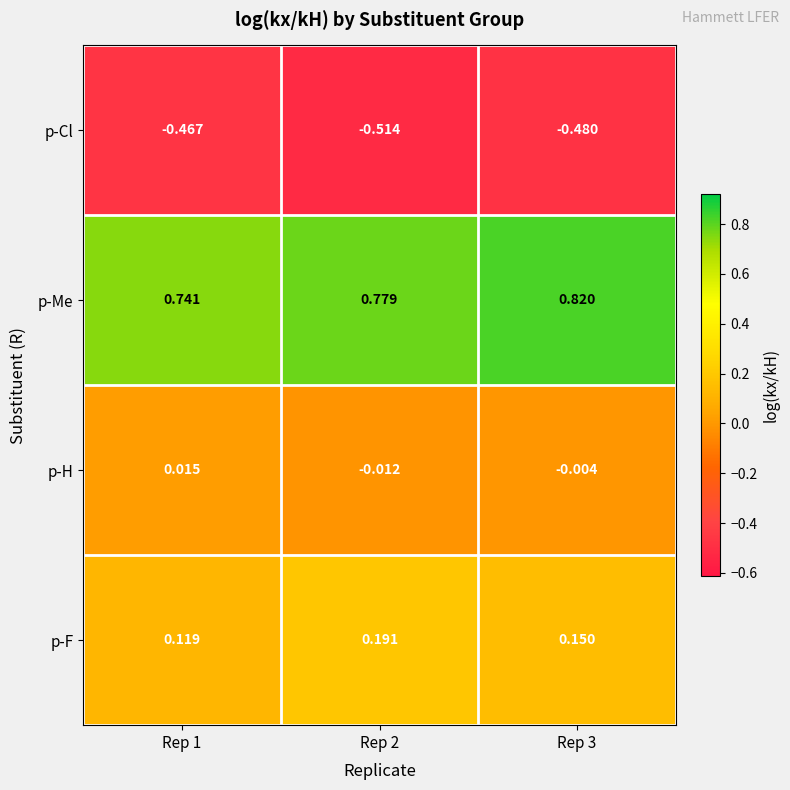

List the series in order of their peak value, highest first.

p-Me, p-F, p-H, p-Cl